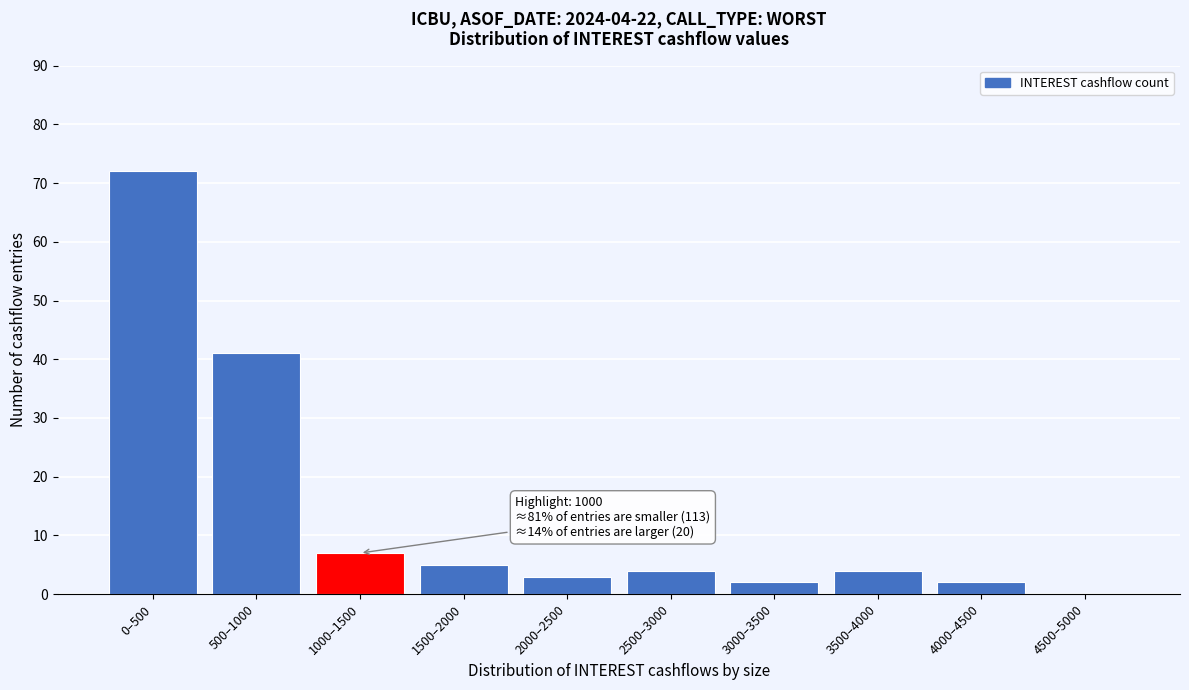

Reading right to left, list all the values displayed in this chart.

4500–5000=0	4000–4500=2	3500–4000=4	3000–3500=2	2500–3000=4	2000–2500=3	1500–2000=5	1000–1500=7	500–1000=41	0–500=72